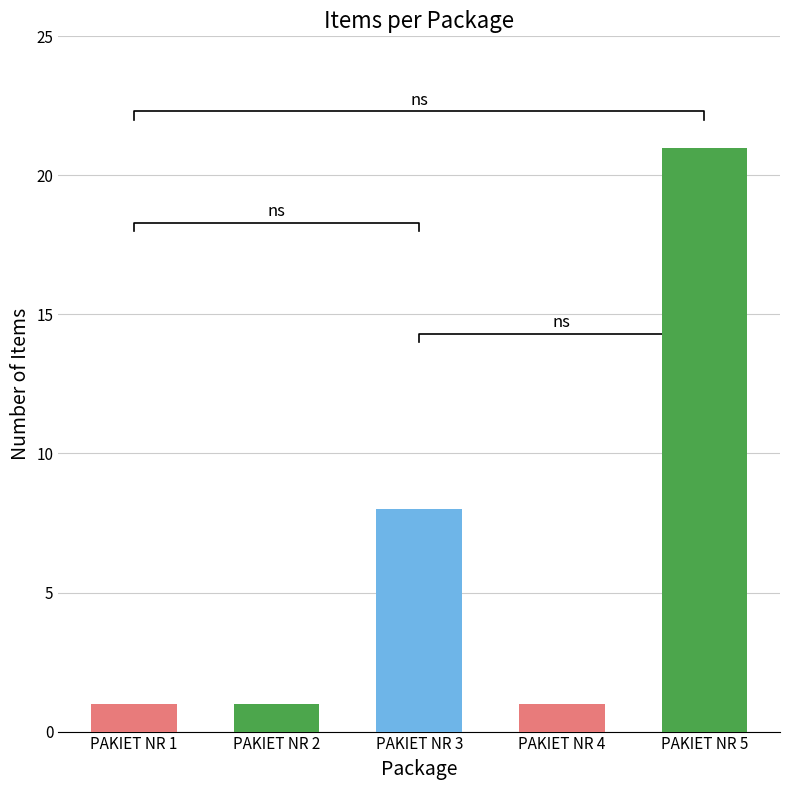

How many bars are there in total?

5